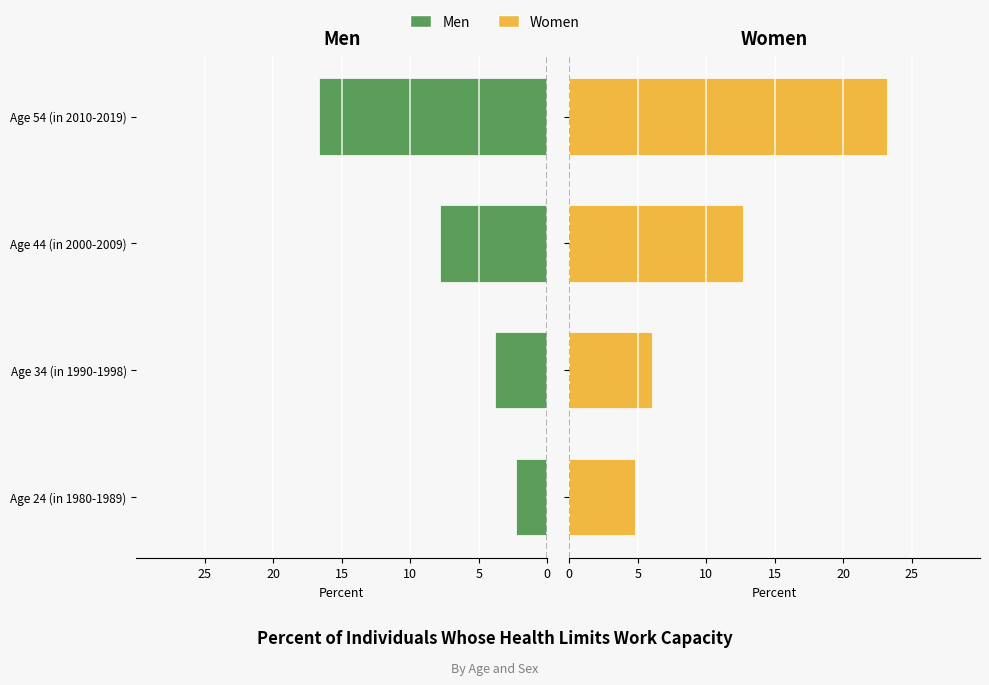

List the series in order of their peak value, lowest first.

Men, Women